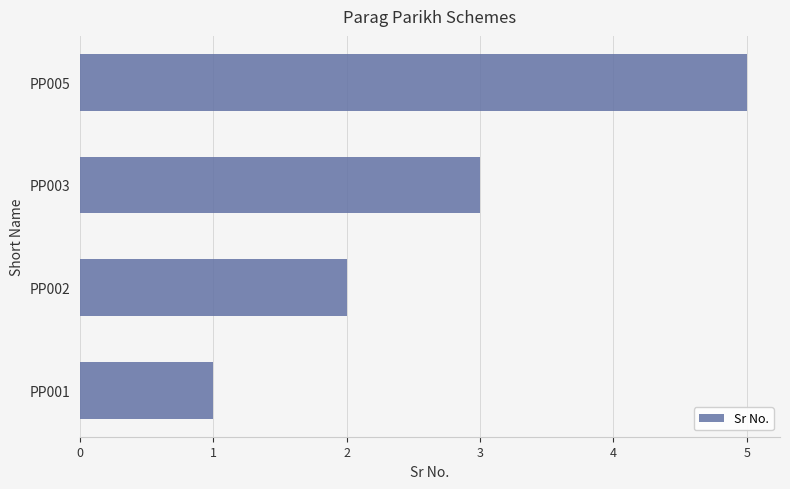

What is the average value?

3